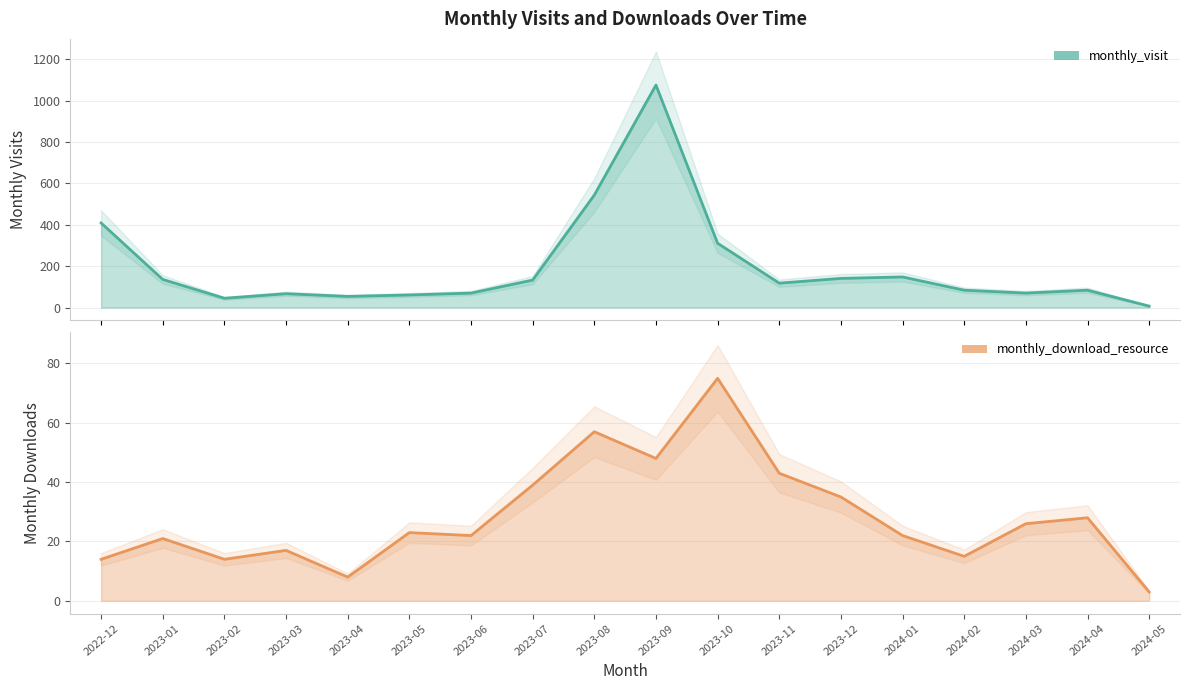

The value of monthly_download_resource at 2024-02 is 15. True or false?

True